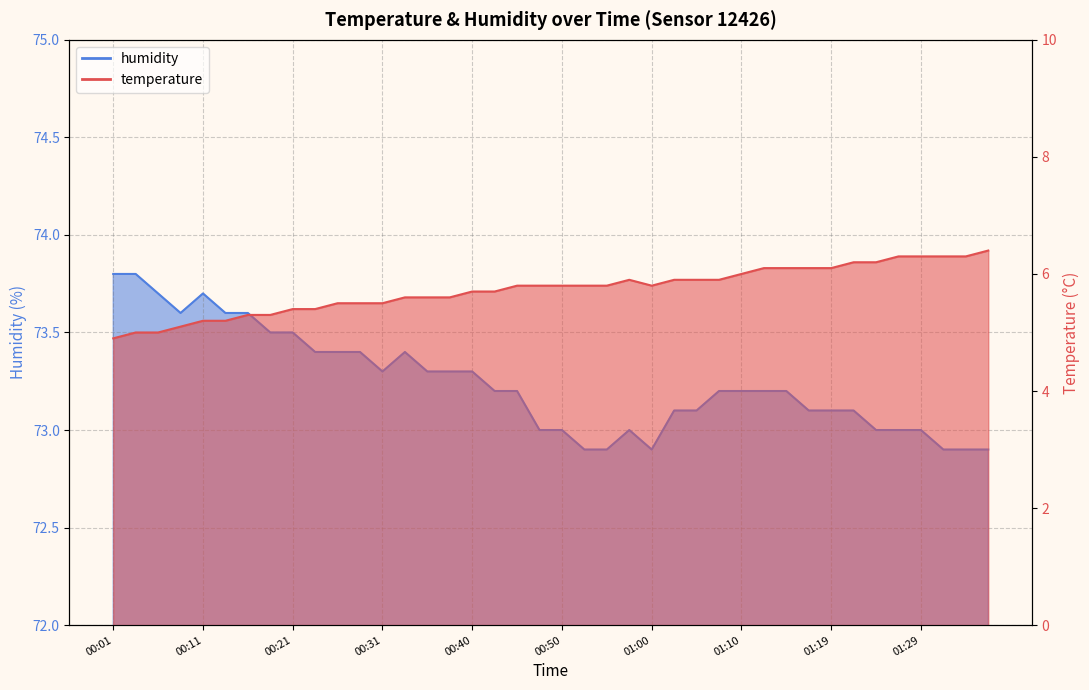

Where is the first local minimum for humidity?

00:08